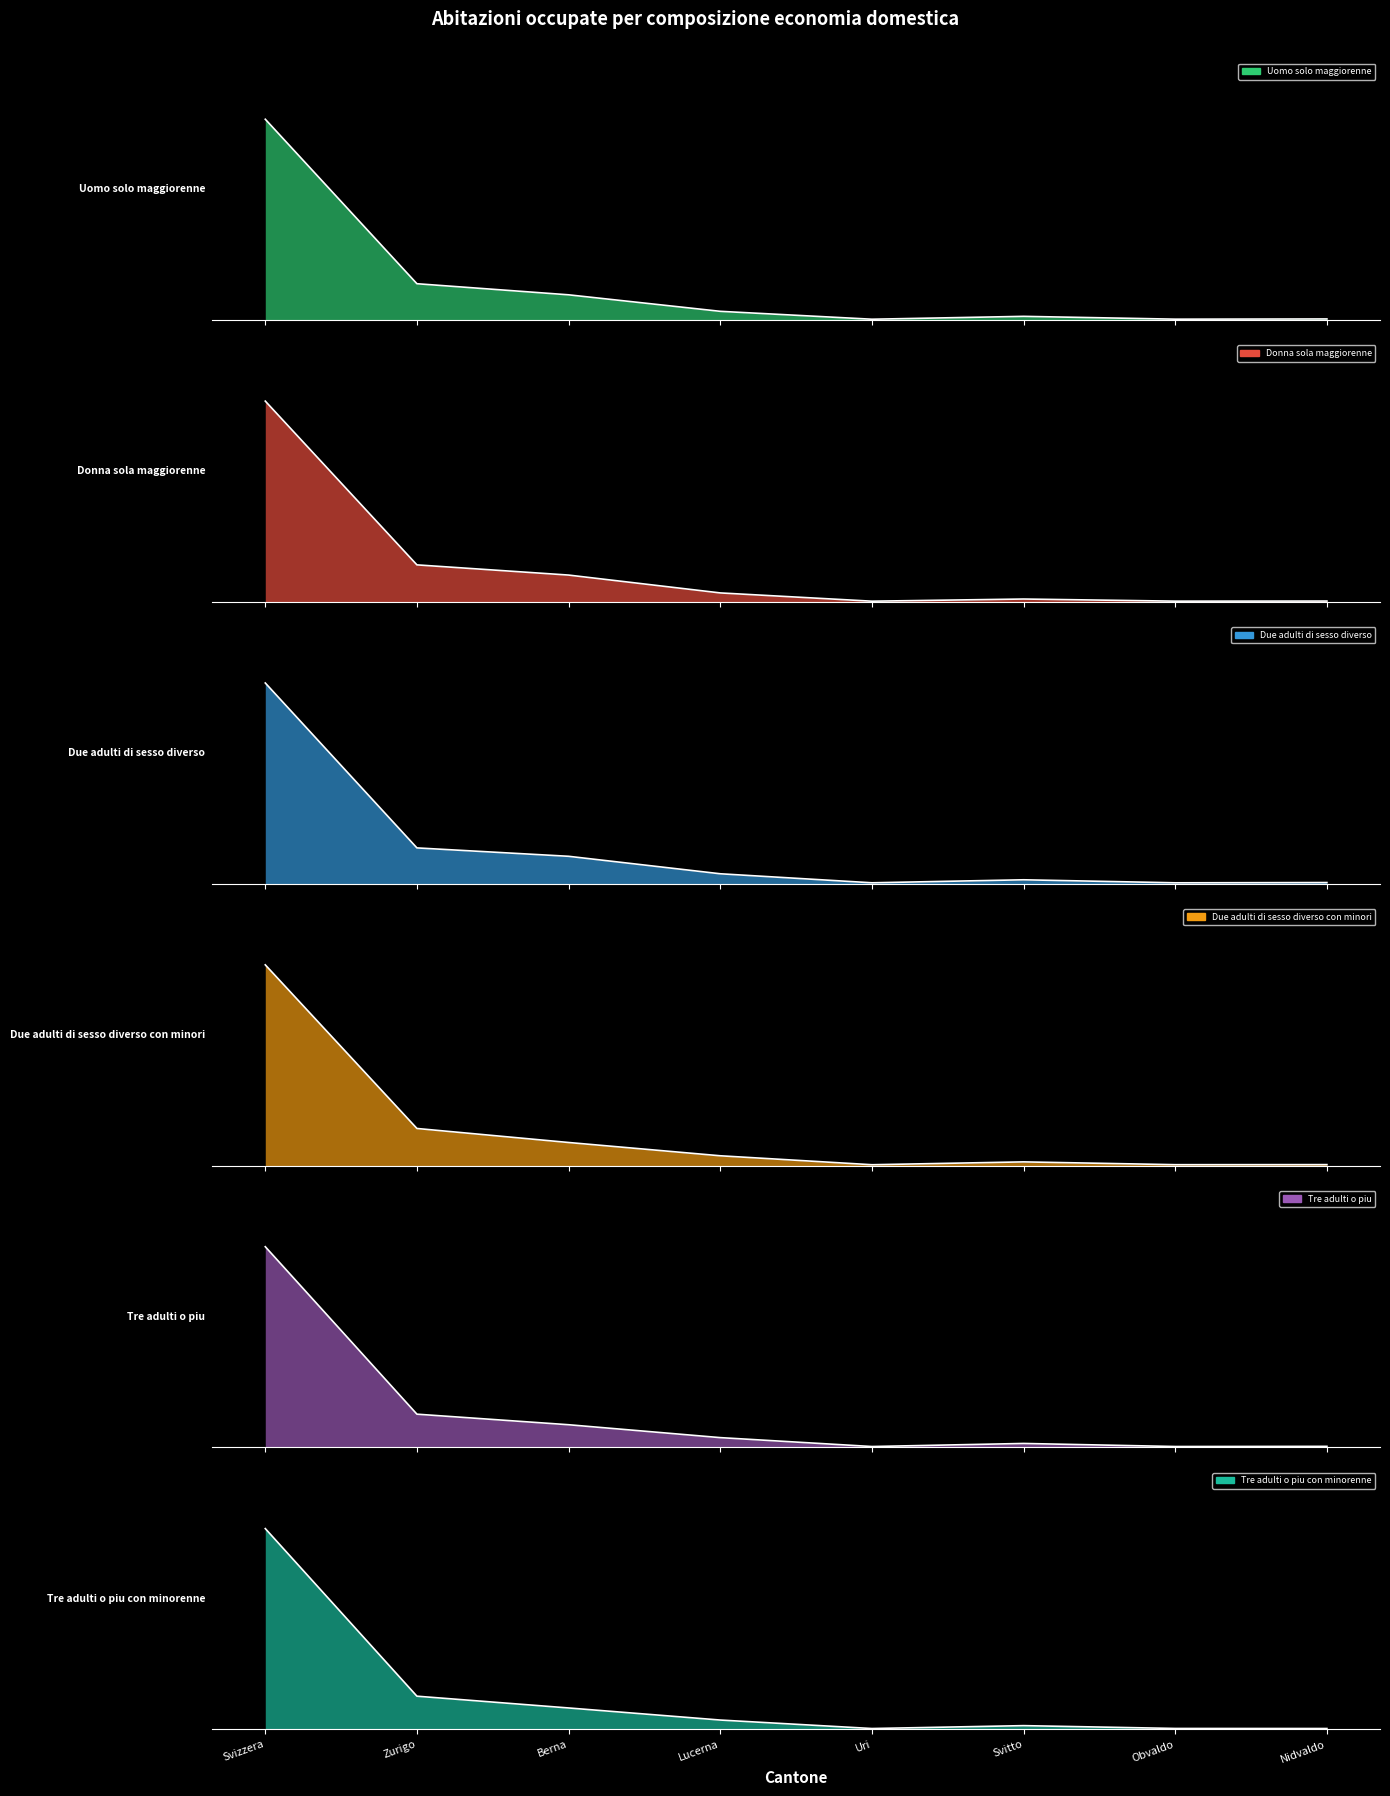

Reading left to right, transcribe all the data shown in this chart.

Uomo solo maggiorenne: Svizzera=1.0	Zurigo=0.2	Berna=0.1	Lucerna=0.0	Uri=0.0	Svitto=0.0	Obvaldo=0.0	Nidvaldo=0.0
Donna sola maggiorenne: Svizzera=1.0	Zurigo=0.2	Berna=0.1	Lucerna=0.0	Uri=0.0	Svitto=0.0	Obvaldo=0.0	Nidvaldo=0.0
Due adulti di sesso diverso: Svizzera=1.0	Zurigo=0.2	Berna=0.1	Lucerna=0.0	Uri=0.0	Svitto=0.0	Obvaldo=0.0	Nidvaldo=0.0
Due adulti di sesso diverso con minori: Svizzera=1.0	Zurigo=0.2	Berna=0.1	Lucerna=0.0	Uri=0.0	Svitto=0.0	Obvaldo=0.0	Nidvaldo=0.0
Tre adulti o piu: Svizzera=1.0	Zurigo=0.2	Berna=0.1	Lucerna=0.0	Uri=0.0	Svitto=0.0	Obvaldo=0.0	Nidvaldo=0.0
Tre adulti o piu con minorenne: Svizzera=1.0	Zurigo=0.2	Berna=0.1	Lucerna=0.0	Uri=0.0	Svitto=0.0	Obvaldo=0.0	Nidvaldo=0.0